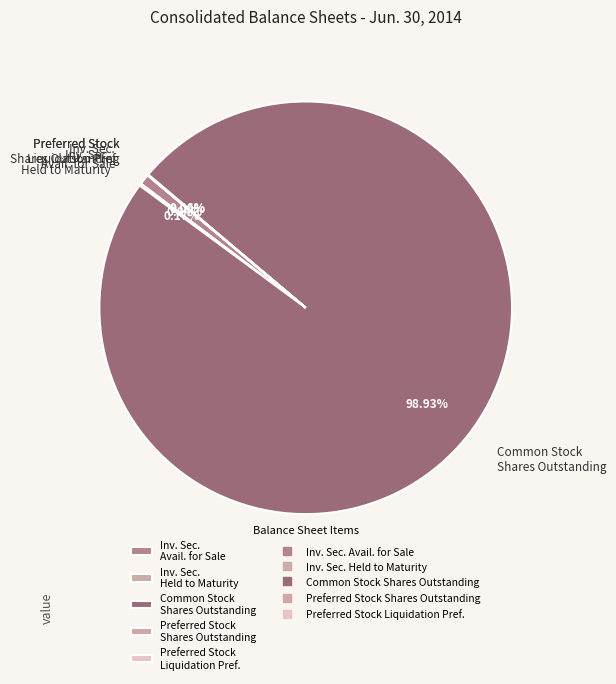

Which slice is the largest?

Common Stock, Shares, Outstanding